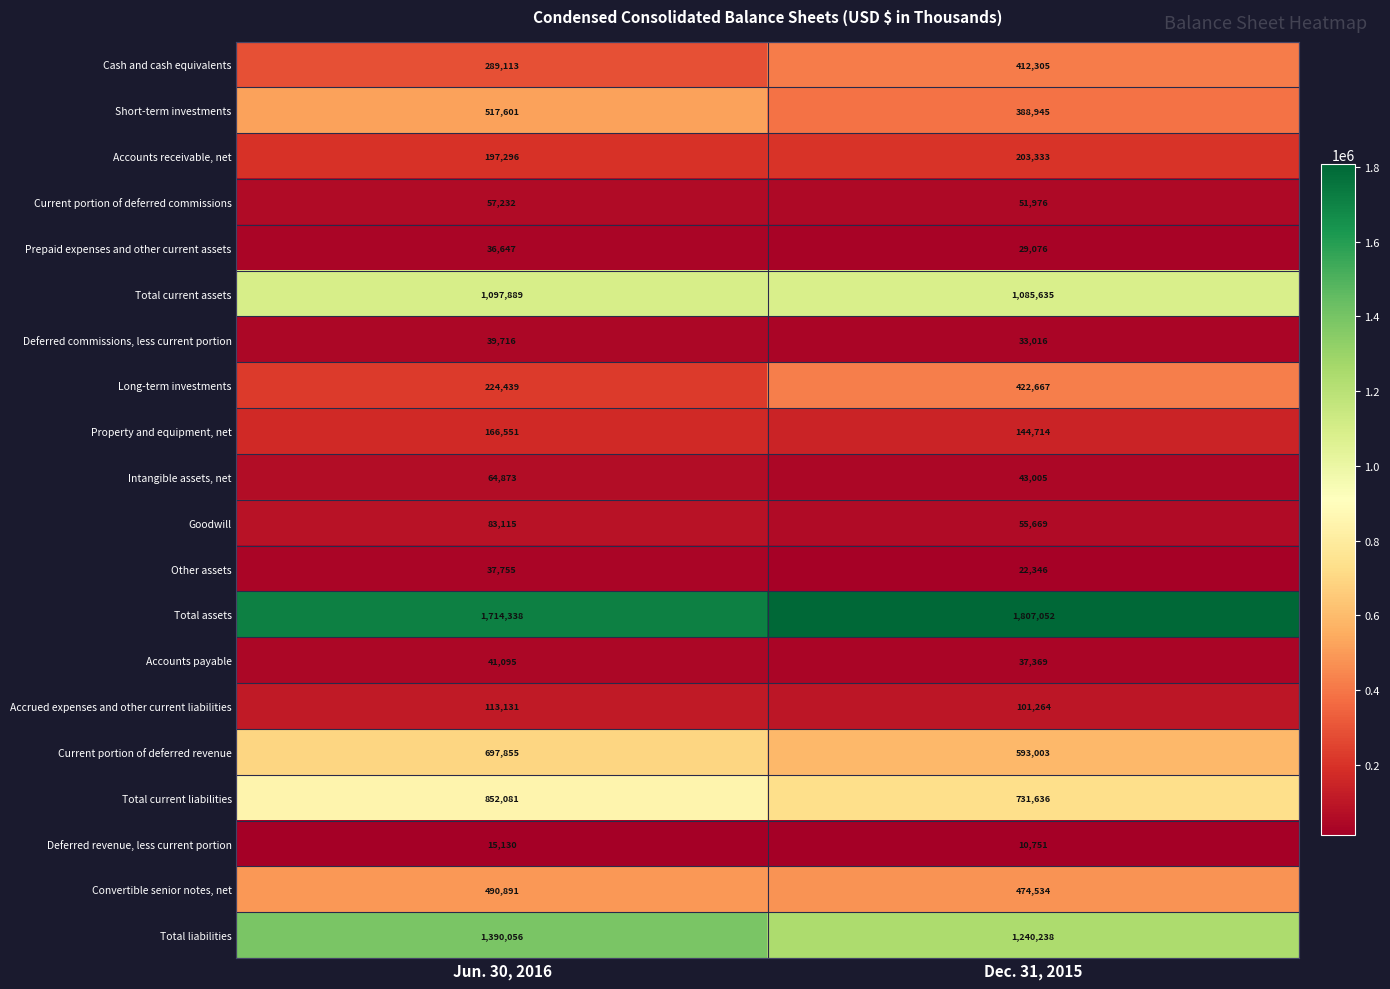

What is the difference between the Total assets values at Dec. 31, 2015 and Jun. 30, 2016?

92714